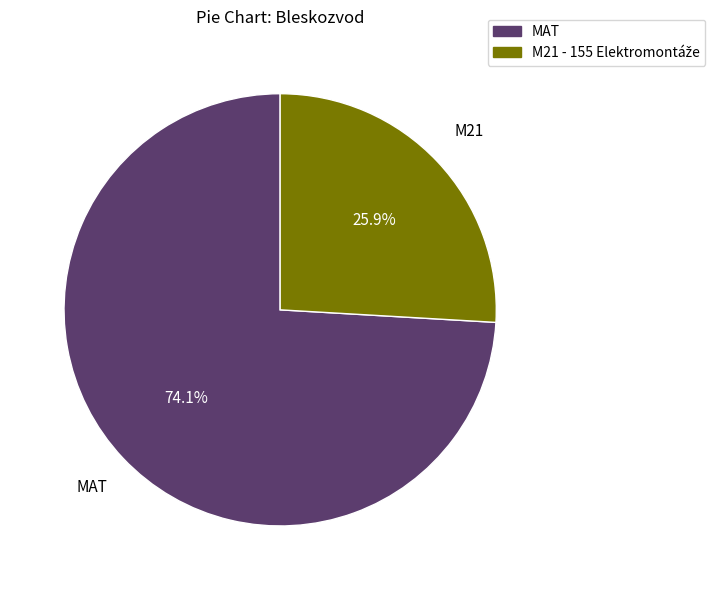

Count the number of slices in the pie.

2